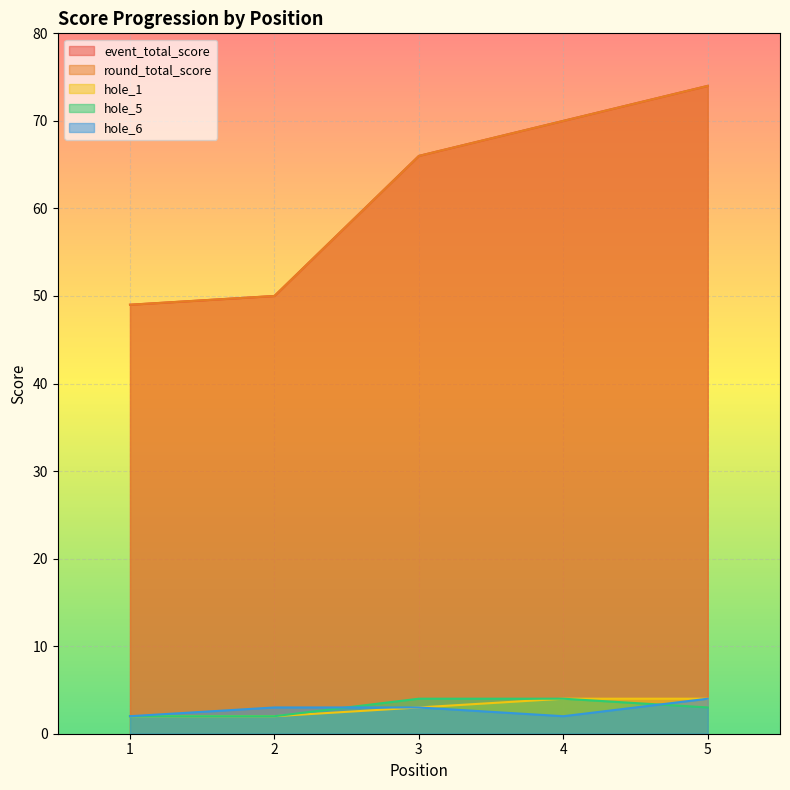

Reading left to right, what are all the values shown in this chart?

event_total_score: 49	50	66	70	74
round_total_score: 49	50	66	70	74
hole_1: 2	2	3	4	4
hole_5: 2	2	4	4	3
hole_6: 2	3	3	2	4